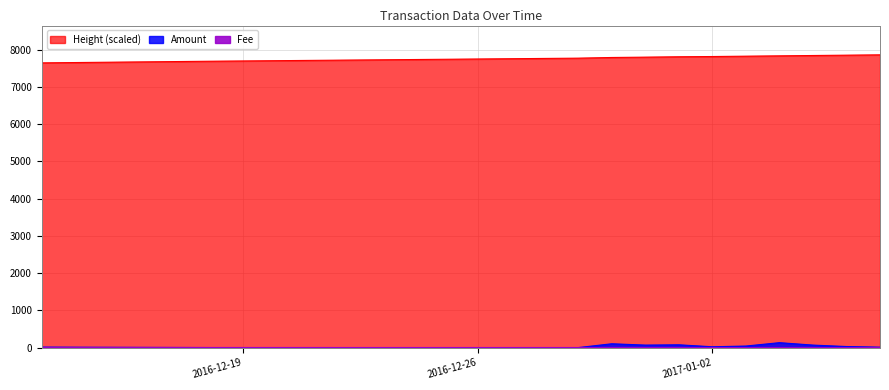

What is the average value of the Amount series?

46.6